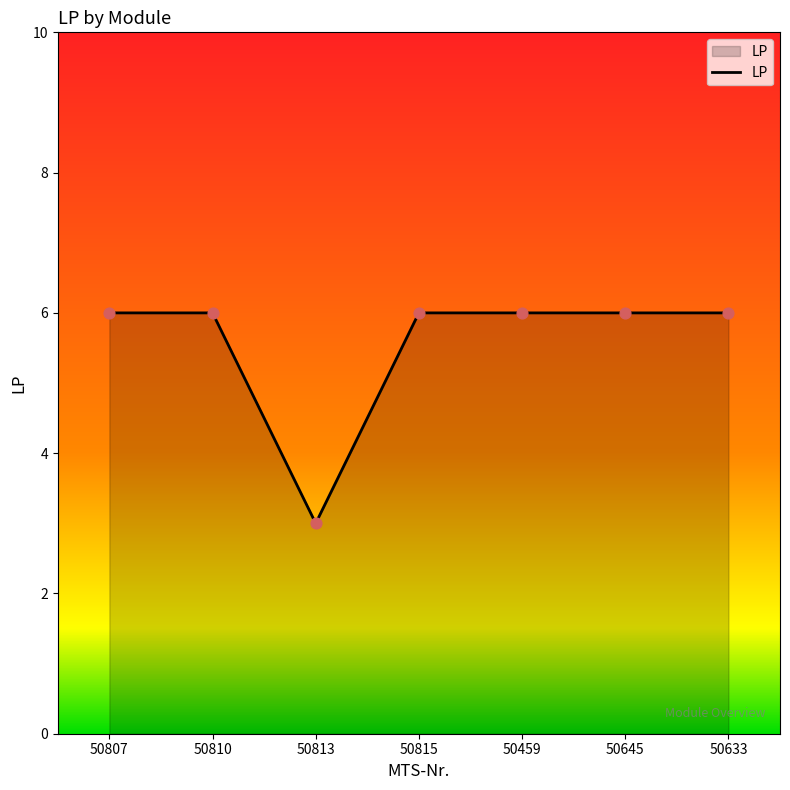

What is the ratio of the value at 50645 to the value at 50807?

1.0